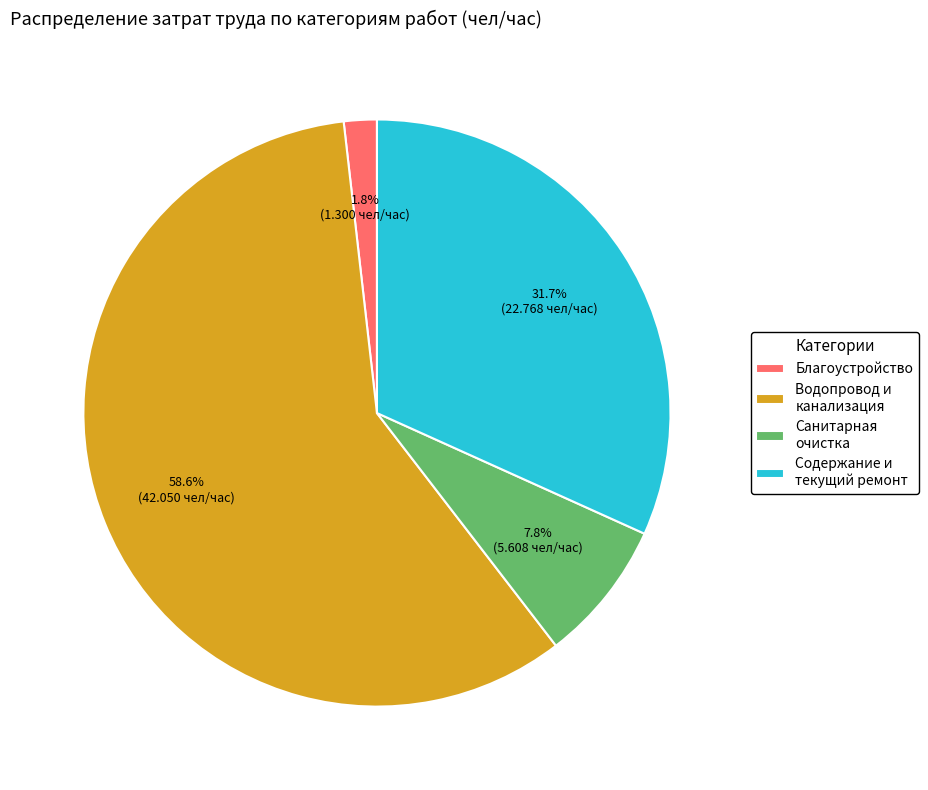

What is the ratio of the value at Содержание и текущий ремонт to the value at Водопровод и канализация?

0.5